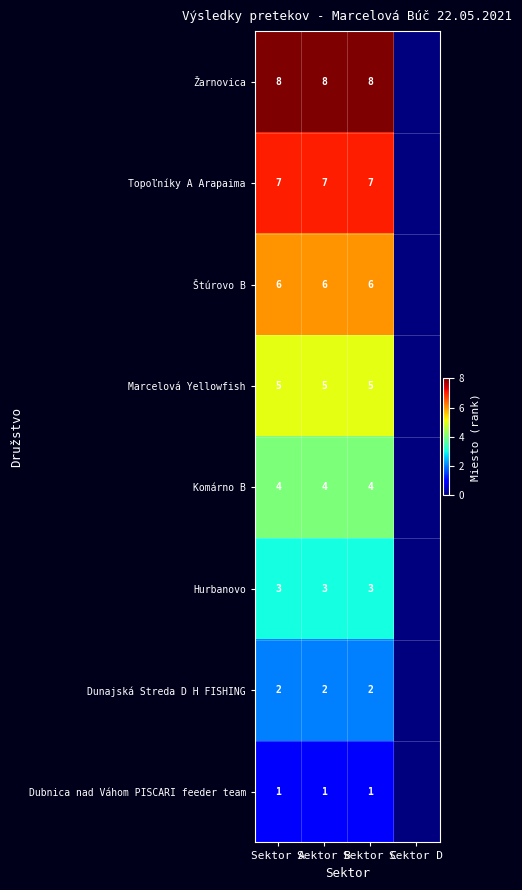

The Marcelová Yellowfish series shows 5 at Sektor C. True or false?

True